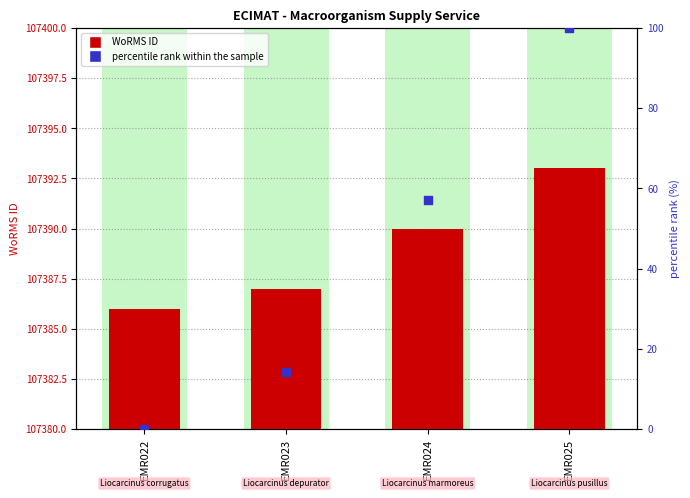

Which series reaches the maximum Y coordinate?

WoRMS ID (count)